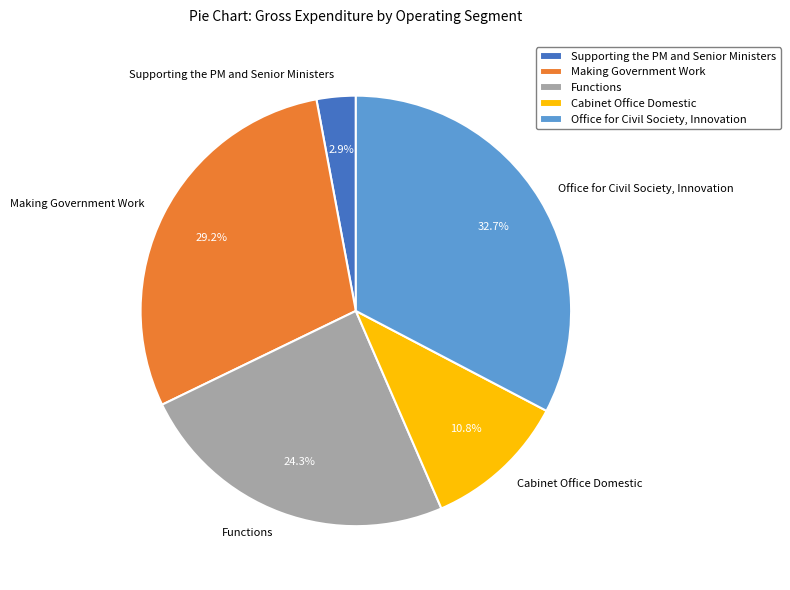

Rank the categories by value from lowest to highest.

Supporting the PM and Senior Ministers, Cabinet Office Domestic, Functions, Making Government Work, Office for Civil Society, Innovation